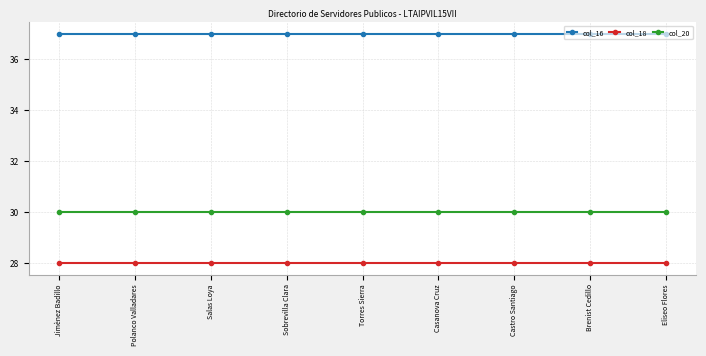

True or false: col_18 and col_16 intersect in this chart.

False